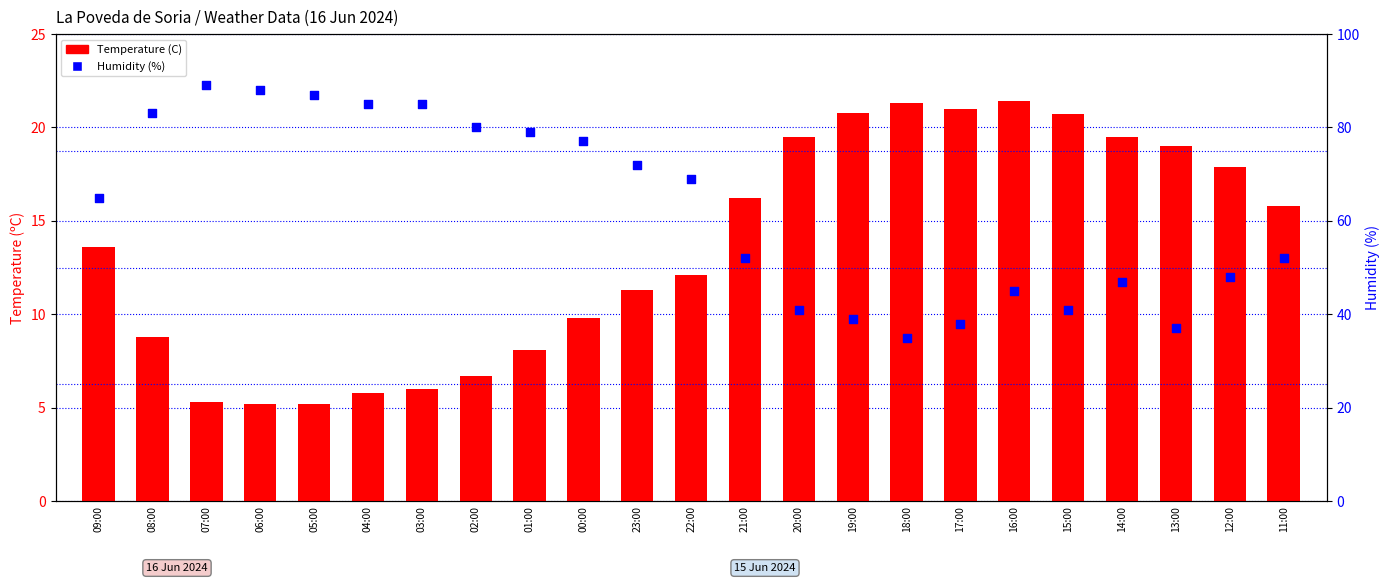

What is the total value across all series at 00:00?

86.8